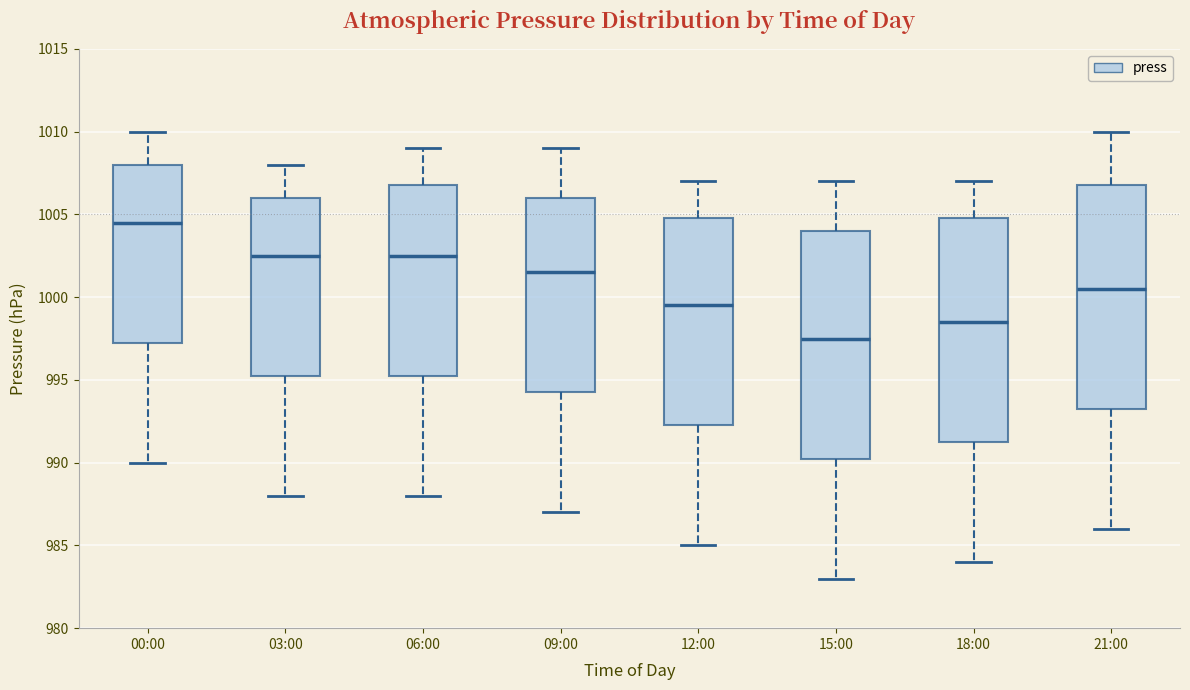

Where is the upper edge of the box for 09:00 on the y-axis? The values are not printed on the chart, so give them approximately, as read against the axis.

1006.0